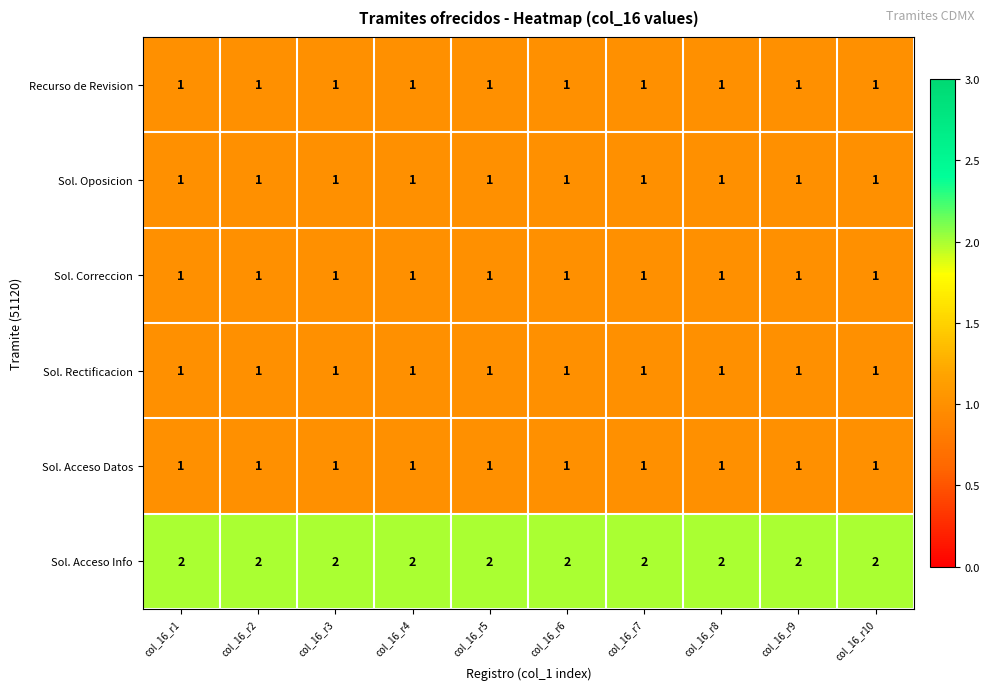

The value of Sol. Correccion at col_16_r5 is 1. True or false?

True